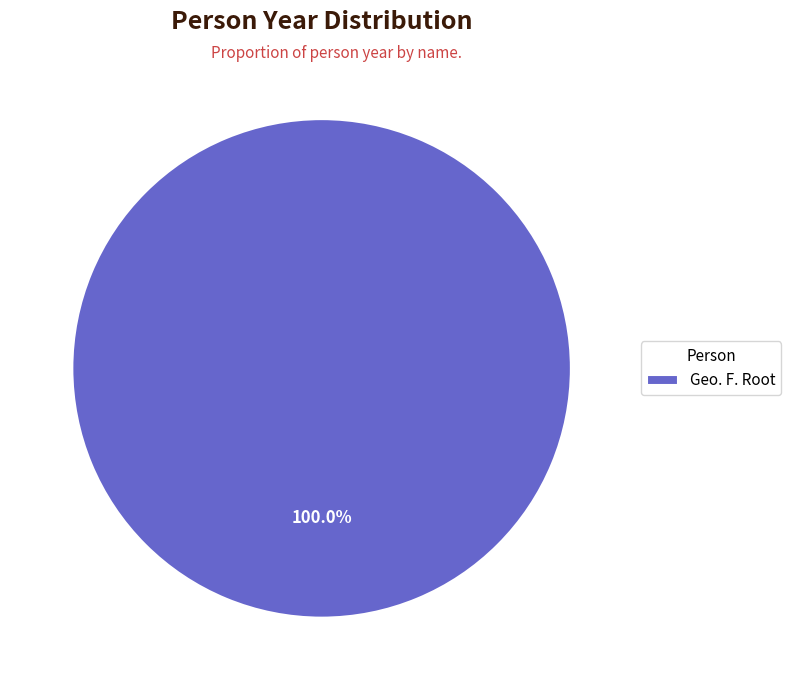

Does Geo. F. Root account for over 50% of the chart?

Yes